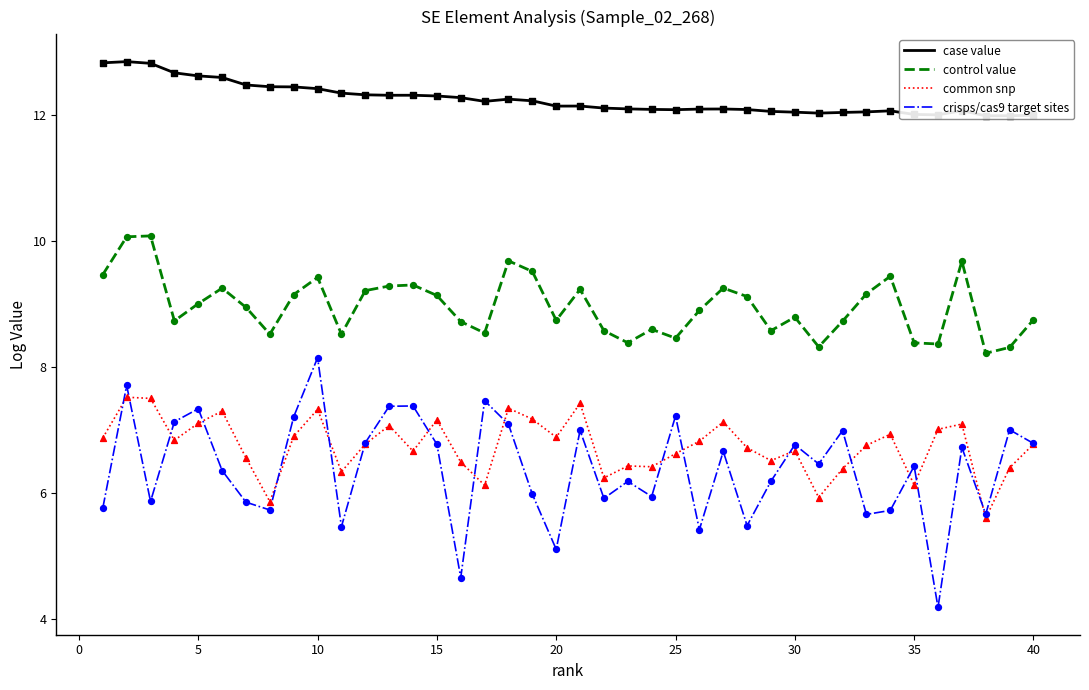

Which series contains the highest Y value?

case value